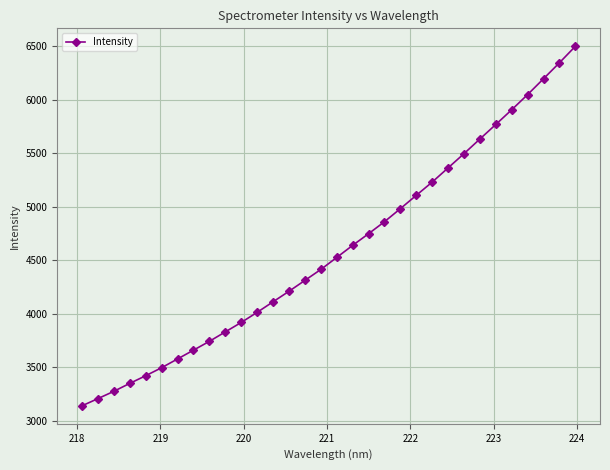

What is the difference between the maximum and minimum values?

3360.1